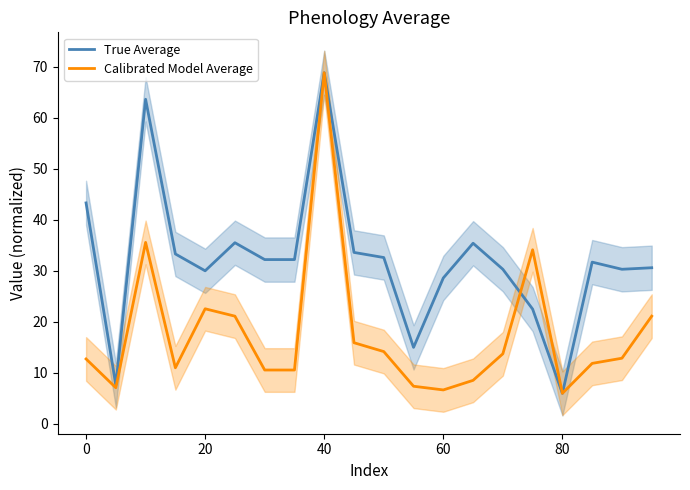

What is the value of the True Average point at the 8th from the left?

32.2